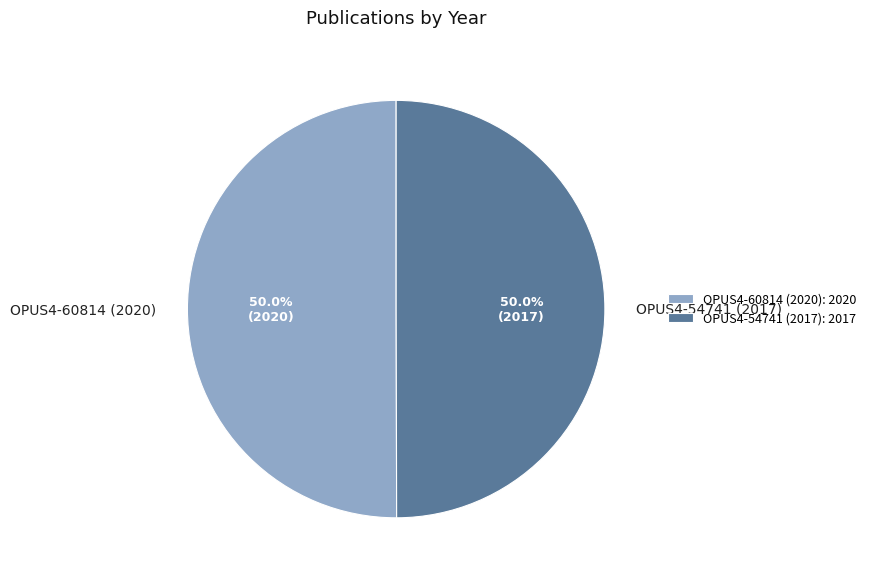

Is it true that OPUS4-60814 (2020) is 39% of the pie?

False